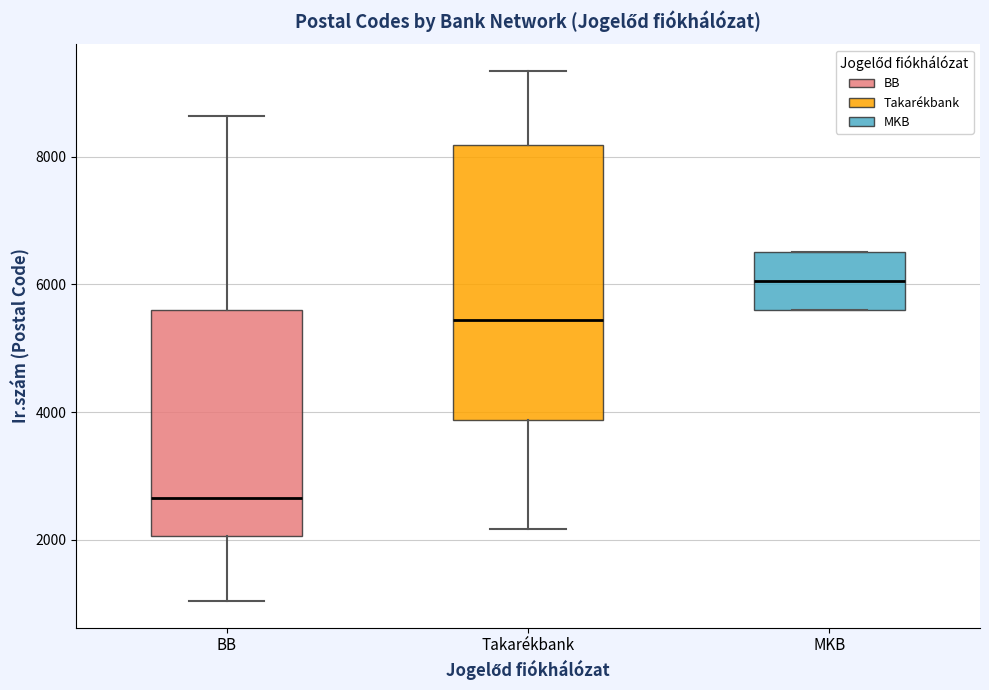

Comparing the boxes themselves (not the whiskers), which one is the tallest?

Takarékbank